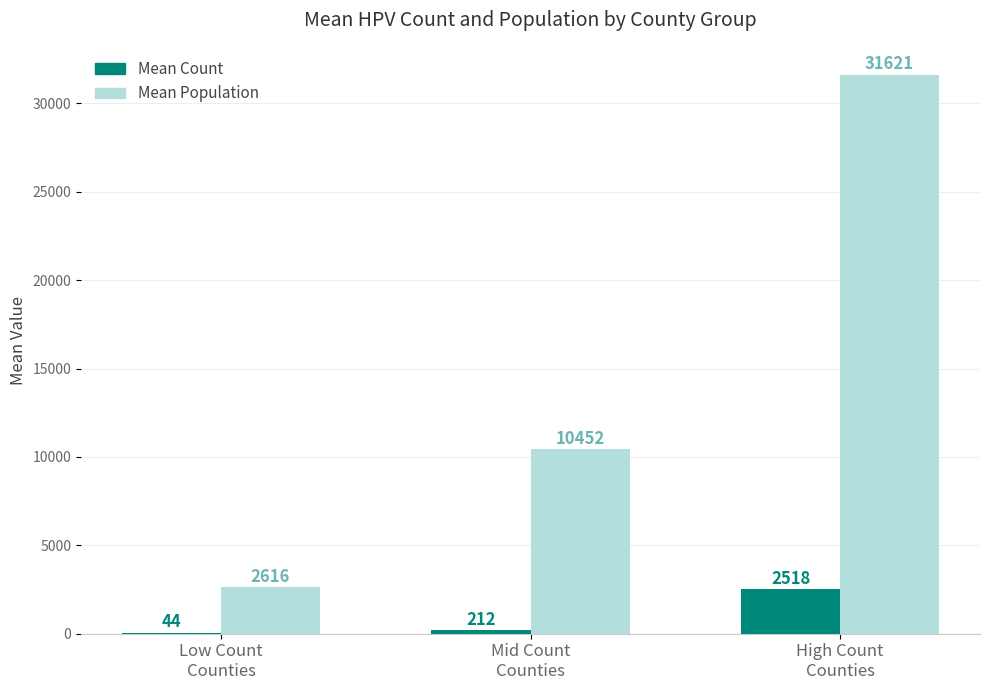

What is the greatest value displayed?

31620.8